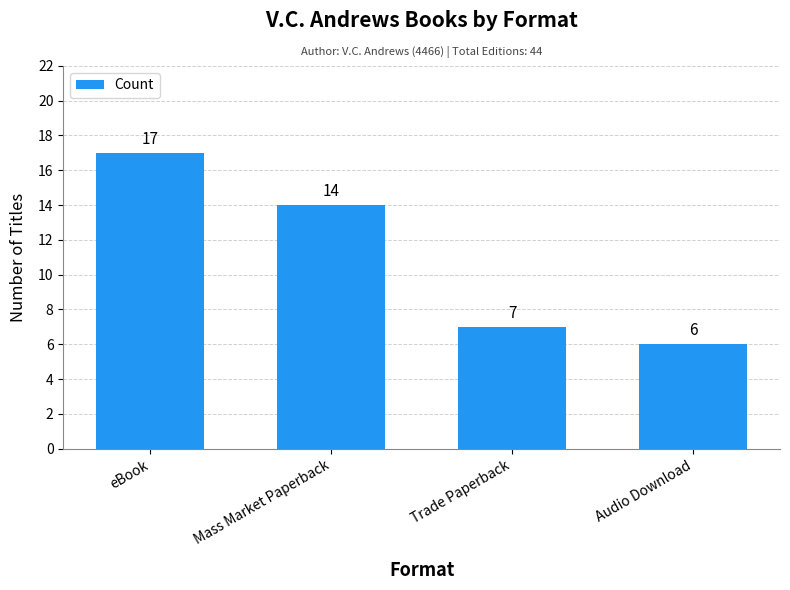

What is the label of the 1st bar from the right?

Audio Download